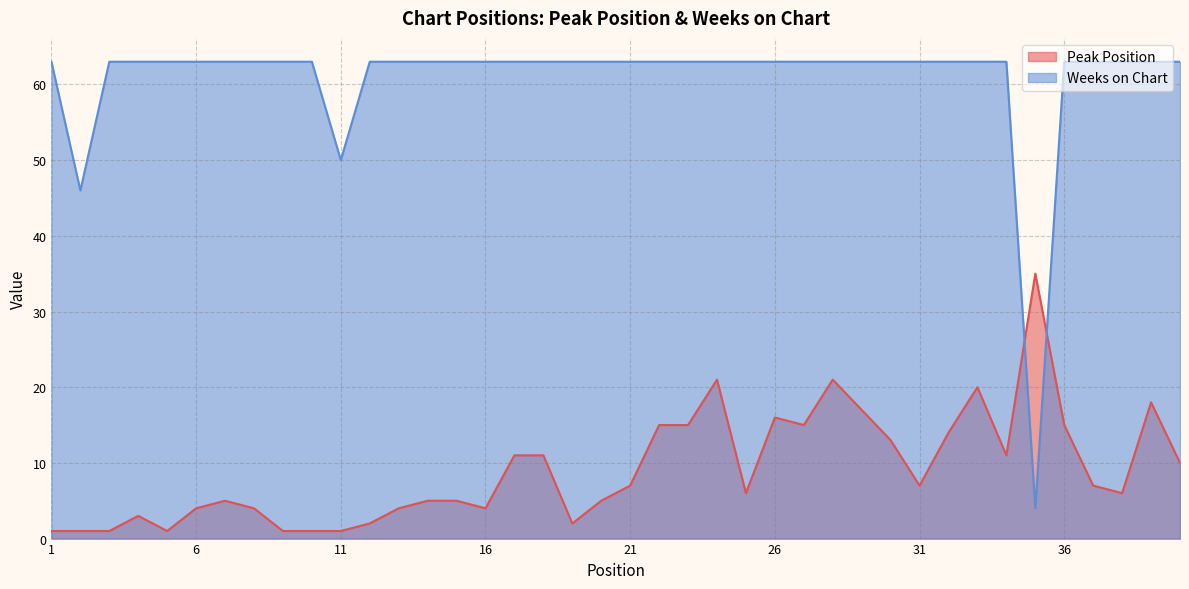

At which label does Peak Position first exceed 7?

17